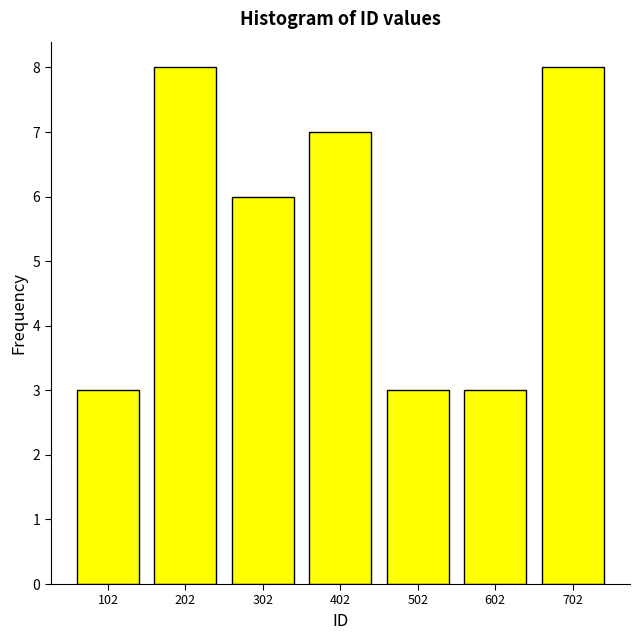

Reading left to right, list all the values displayed in this chart.

102=3	202=8	302=6	402=7	502=3	602=3	702=8